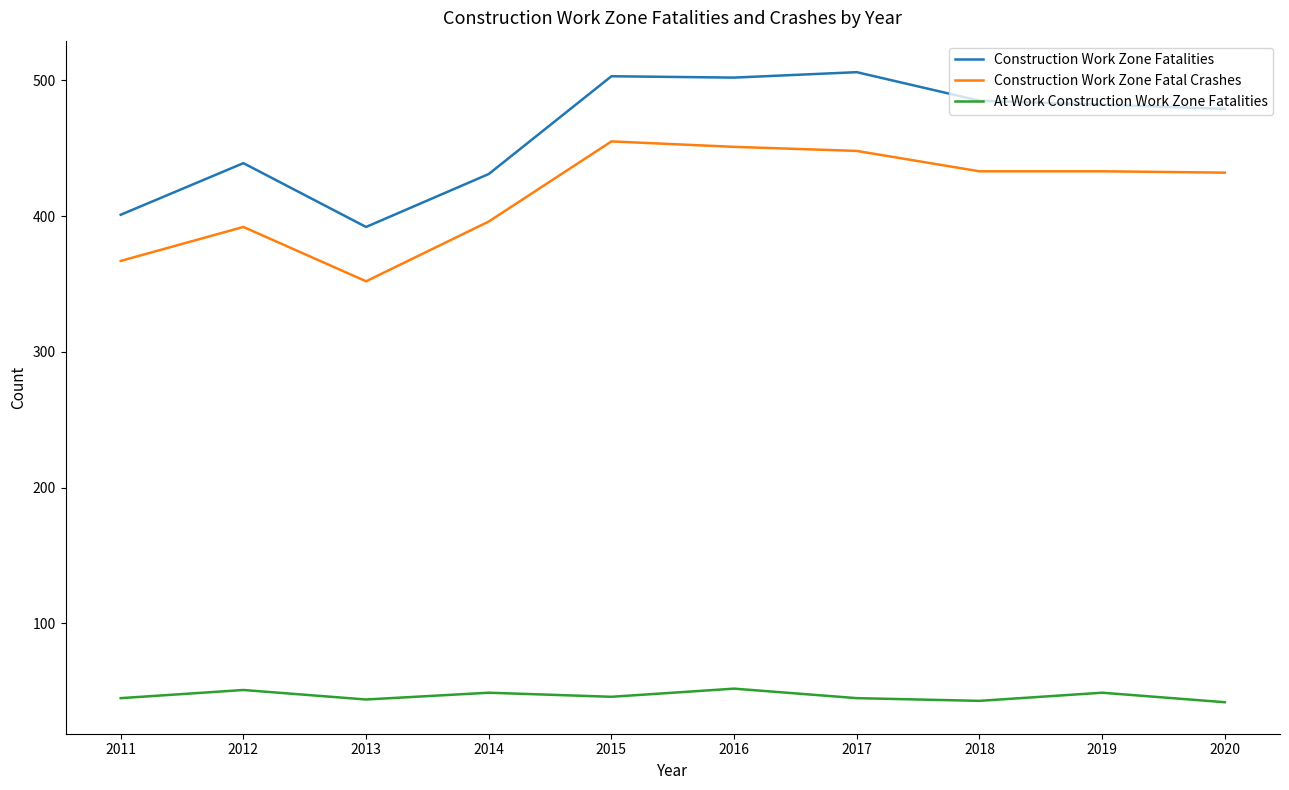

True or false: Construction Work Zone Fatal Crashes and Construction Work Zone Fatalities cross at least once.

False